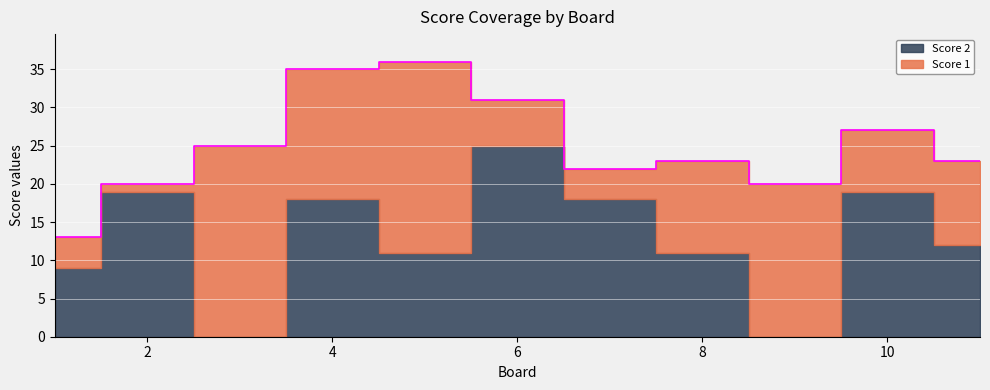

Count the number of data series in this chart.

2